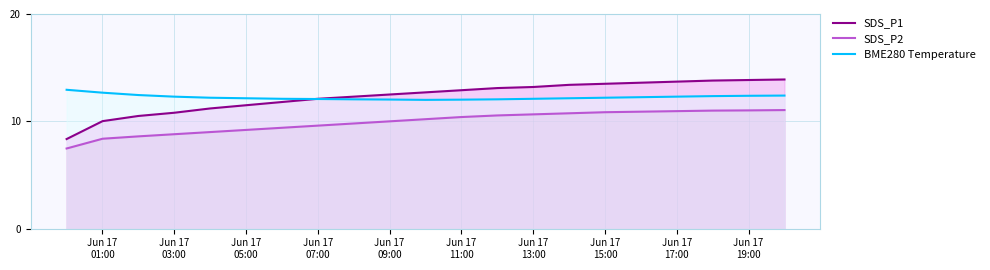

True or false: SDS_P2 and SDS_P1 intersect in this chart.

False